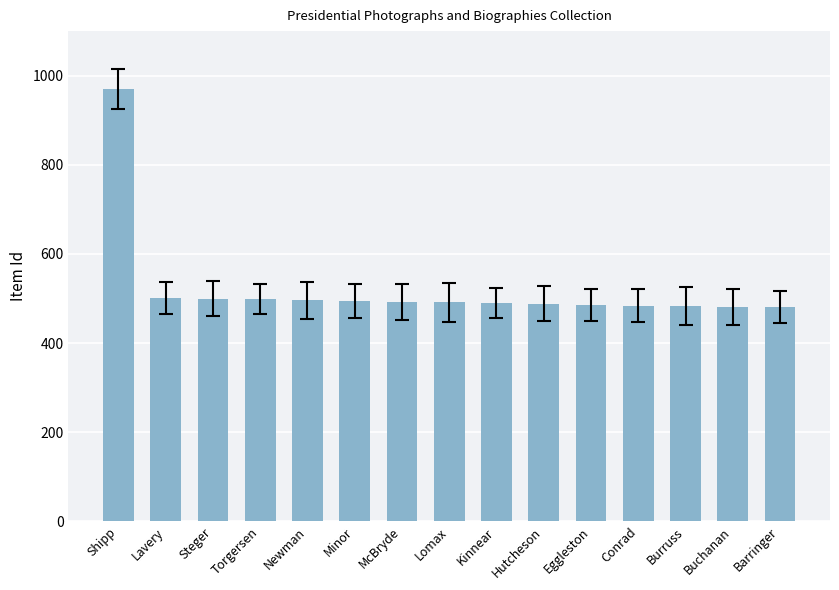

Are the bars grouped side by side (vs. stacked)?

No